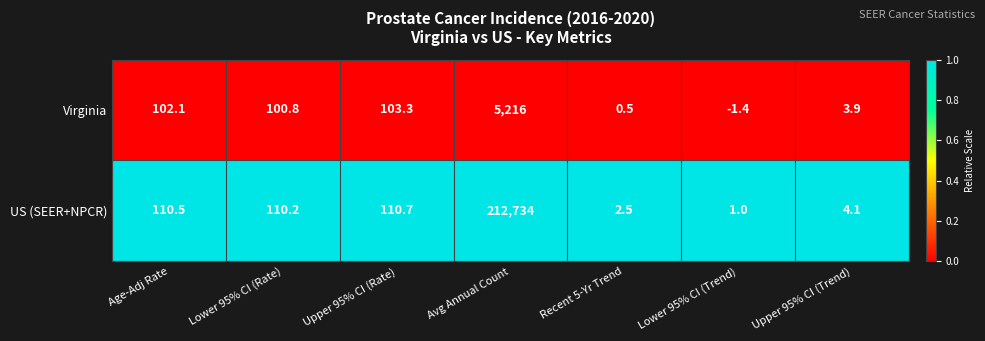

Between Recent 5-Yr Trend and Lower 95% CI (Trend), which series saw the biggest shift?

Virginia